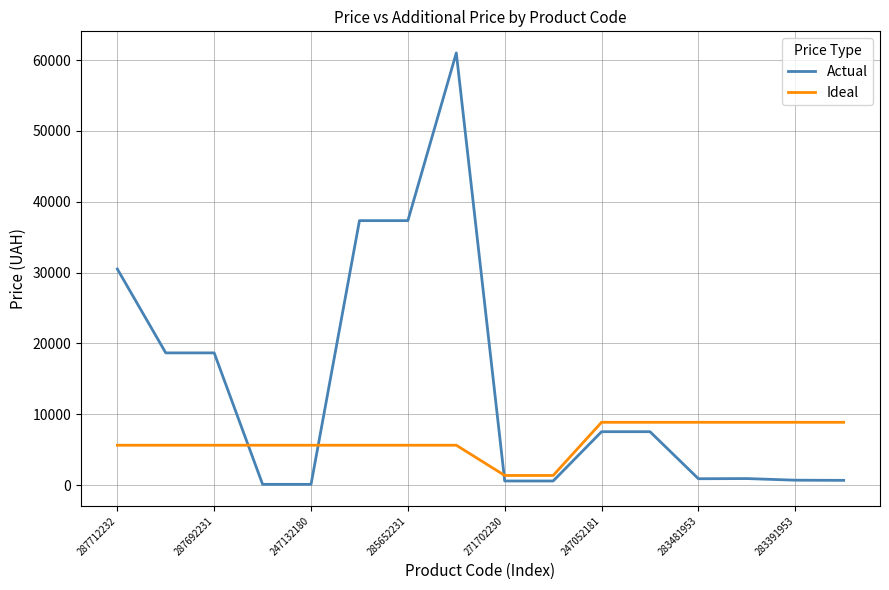

Which series has the largest total across all categories?

Actual